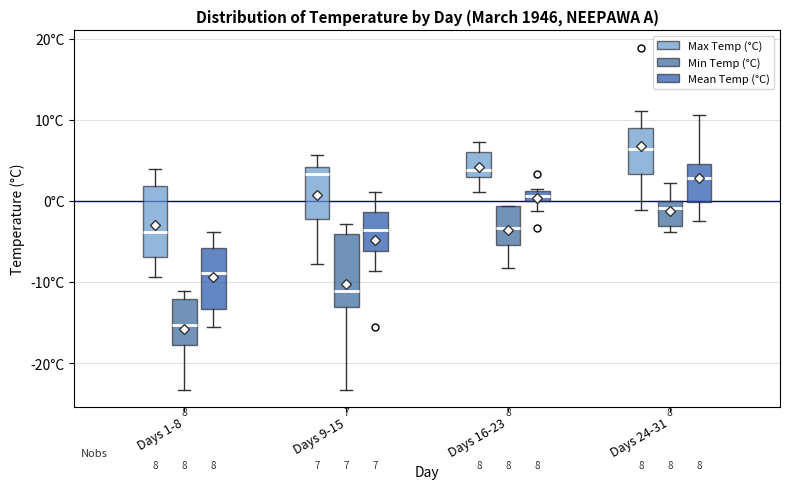

Which box has the highest median line?

Days 24-31 (Max Temp (°C))